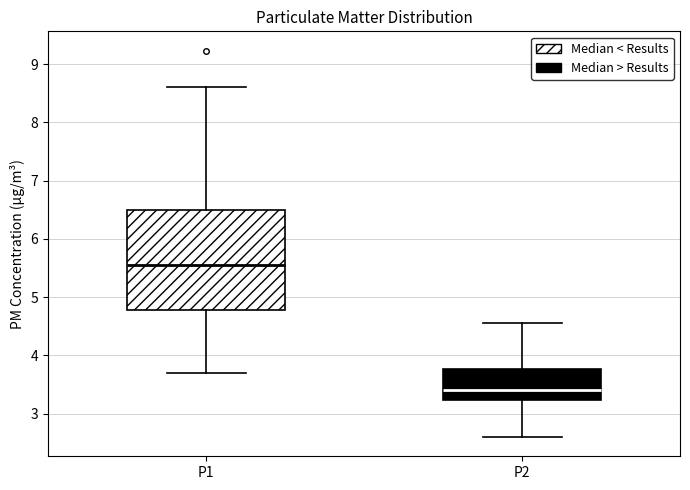

Where is the lower edge of the box for P1 on the y-axis? The values are not printed on the chart, so give them approximately, as read against the axis.

4.8